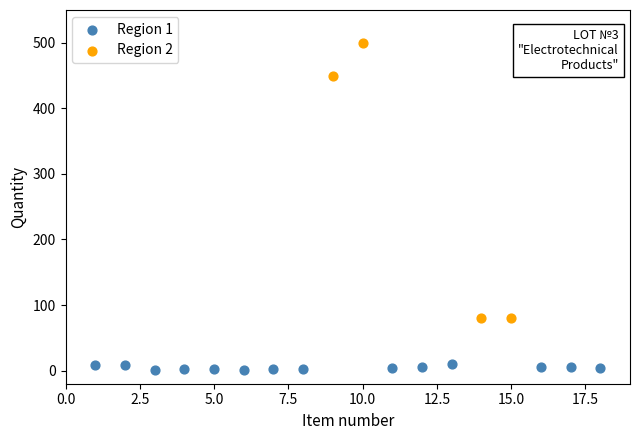

Which series contains the highest Y value?

Region 2